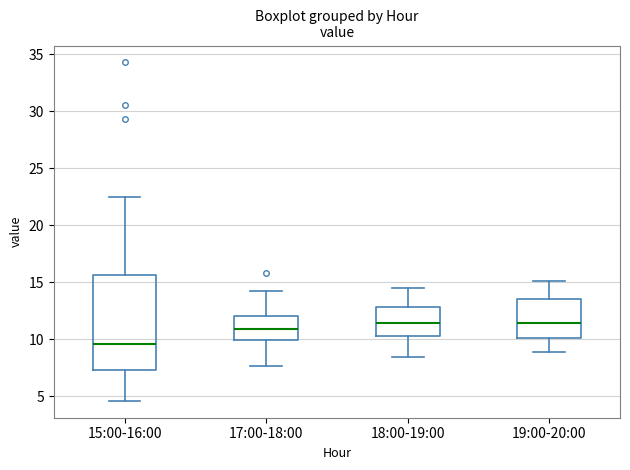

Reading left to right, transcribe this box plot: for each box, give where its median line is, the range the box spans, and where its two whiskers end, as read against the y-axis. The values are not printed on the chart, so give them approximately, as read against the axis.

15:00-16:00: median 9.5, box 7.5 to 15.5, whiskers 4.5 to 22.5
17:00-18:00: median 11.0, box 10.0 to 12.0, whiskers 7.5 to 14.5
18:00-19:00: median 11.5, box 10.5 to 13.0, whiskers 8.5 to 14.5
19:00-20:00: median 11.5, box 10.0 to 13.5, whiskers 9.0 to 15.0